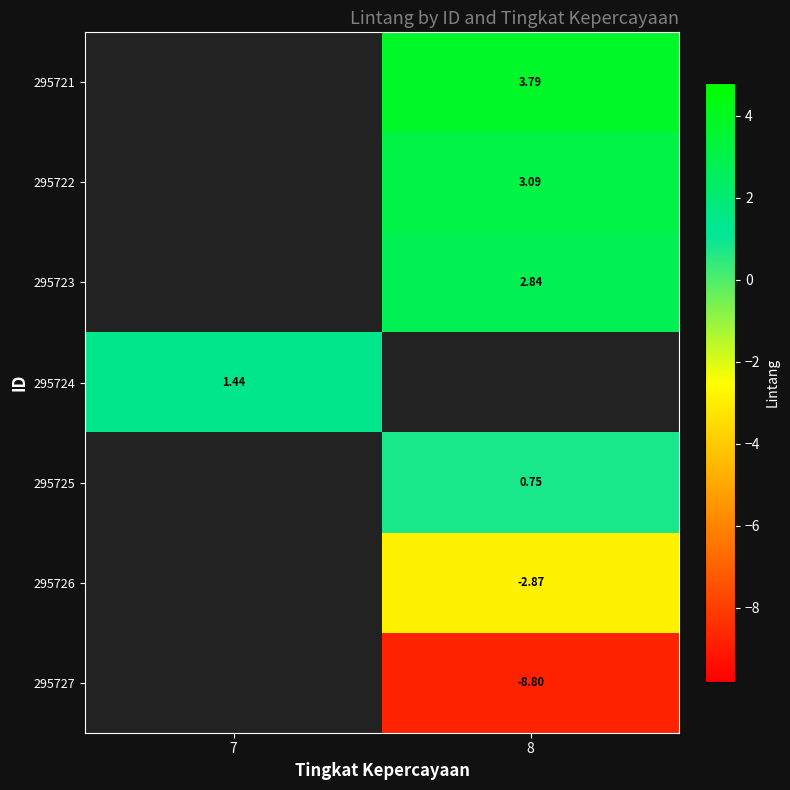

True or false: 295725 has a value of 1.3 at 8.

False